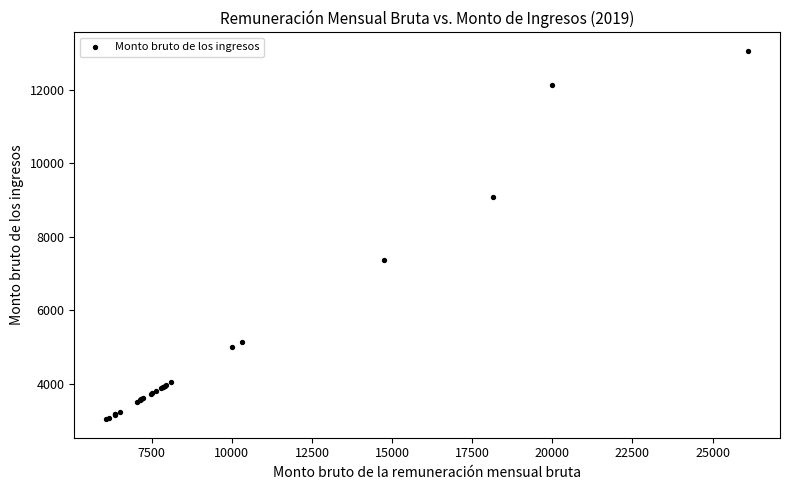

What Y value in the scatter plot is closest to 8046?

7368.5